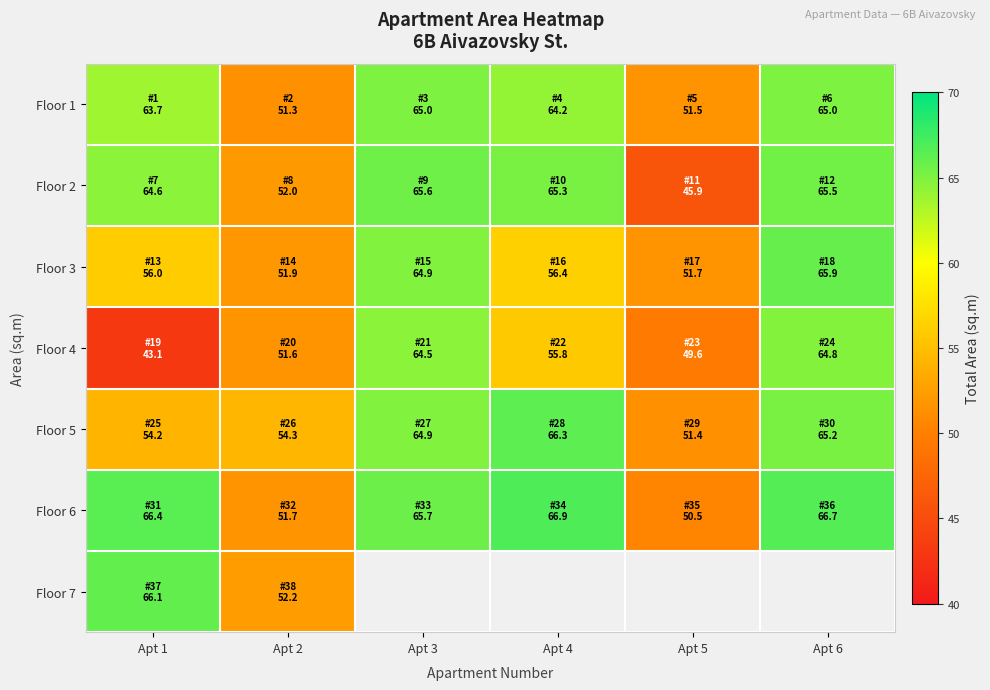

The Floor 4 series shows 43.1 at Apt 1. True or false?

True